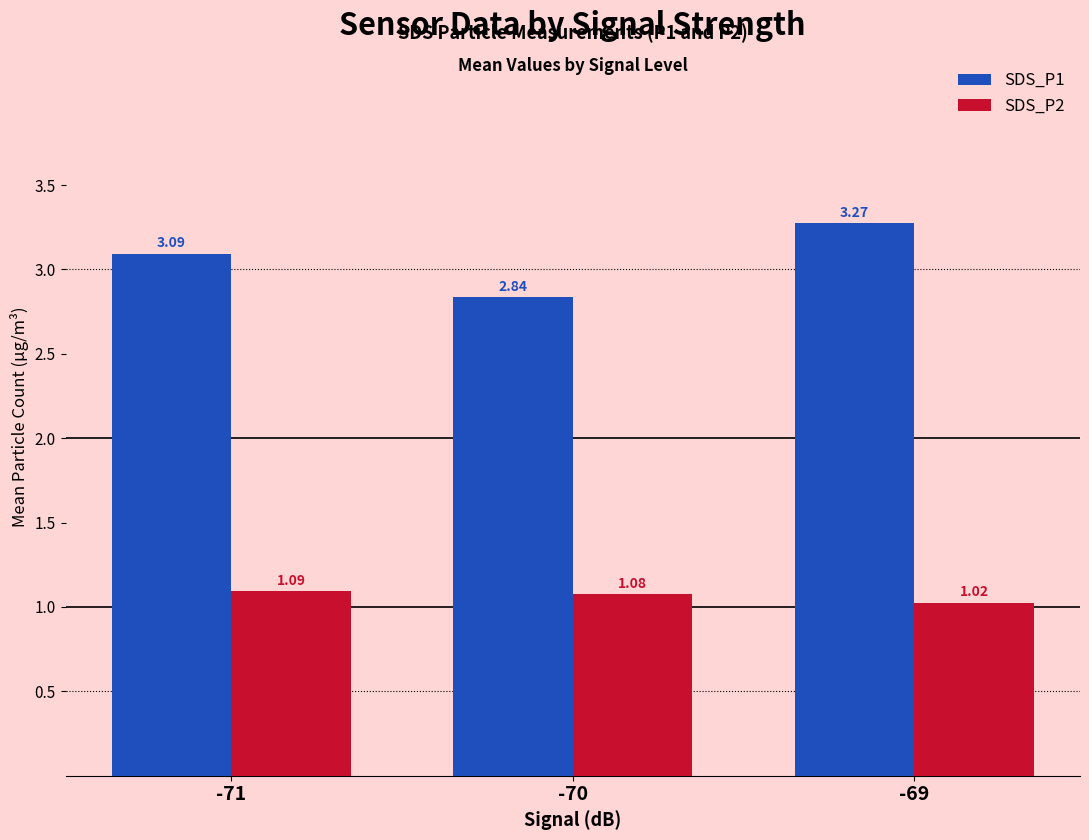

What is the sum of the SDS_P1 values at -69 and -70?

6.1